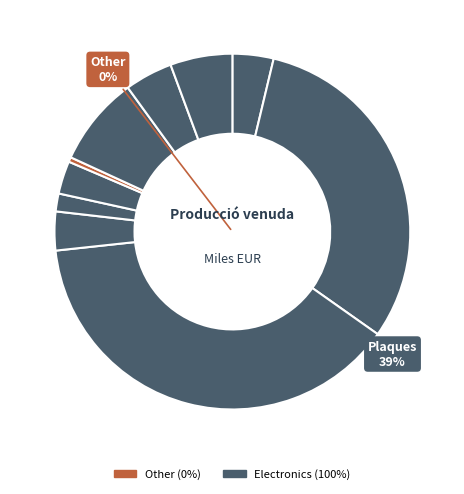

Rank the categories by value from highest to lowest.

Plaques de circuits impresos, Circuits electrònics integrats, Altres telèfons i aparells, Avisadors elèctrics, Antenes i reflectors, Dispositius semiconductors, Equips de comunicacions, Ordinadors personals, Terminals de punt de venda, Components i accessoris